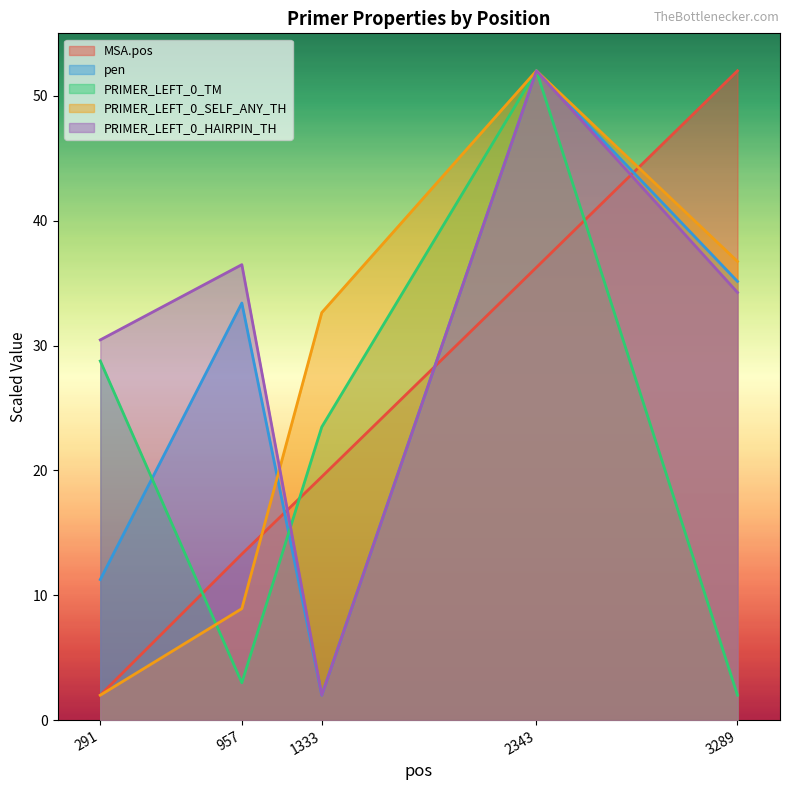

How many intersections are there between PRIMER_LEFT_0_HAIRPIN_TH and PRIMER_LEFT_0_TM?

1